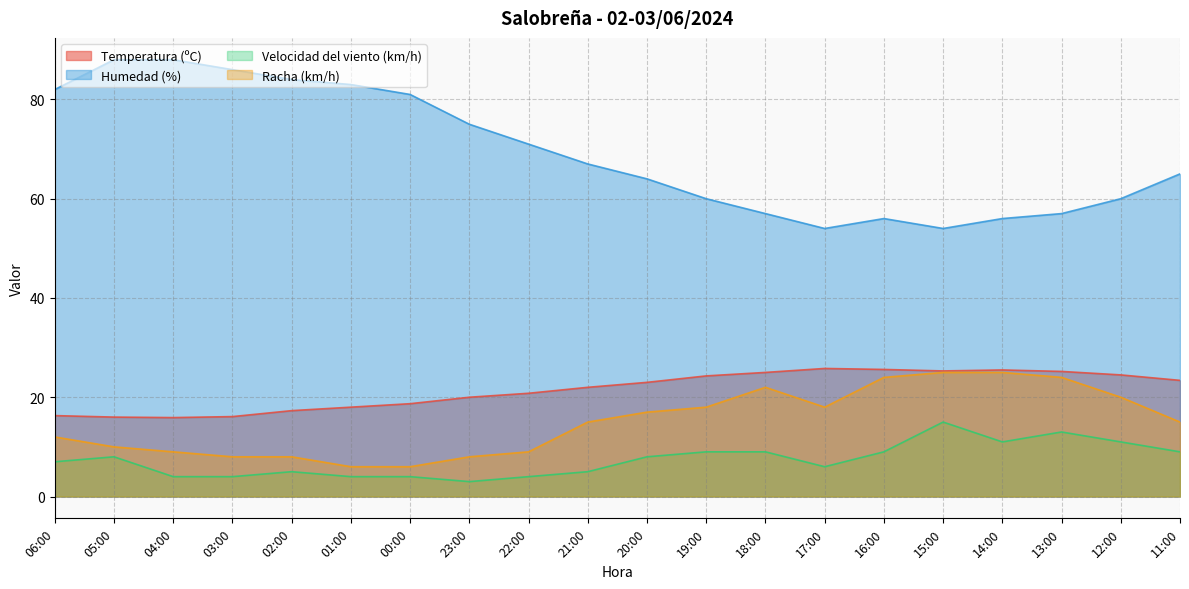

What are all the series names shown in the legend?

Temperatura (ºC), Humedad (%), Velocidad del viento (km/h), Racha (km/h)